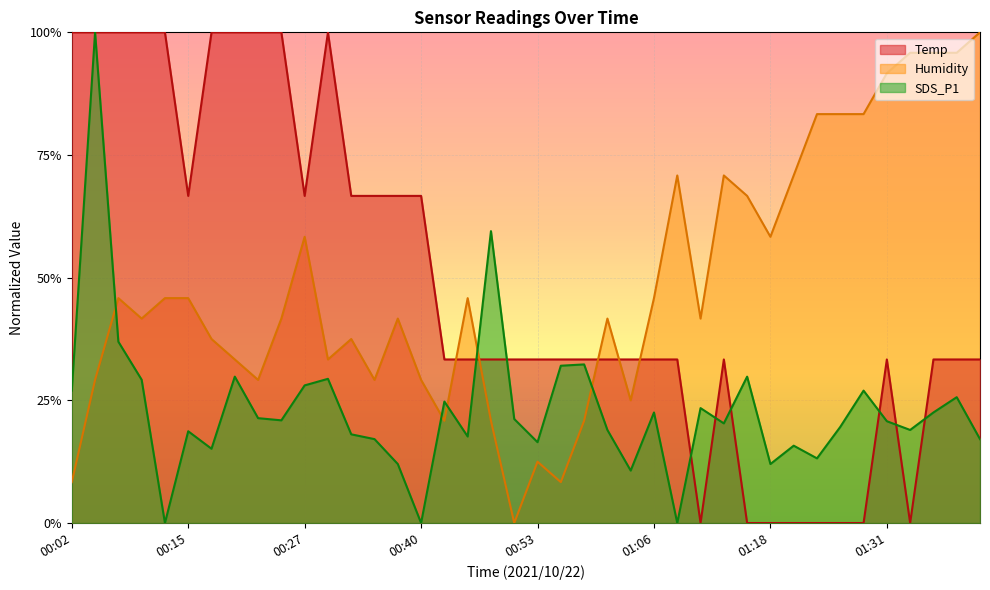

At which category is the sum across all series the highest?

00:04